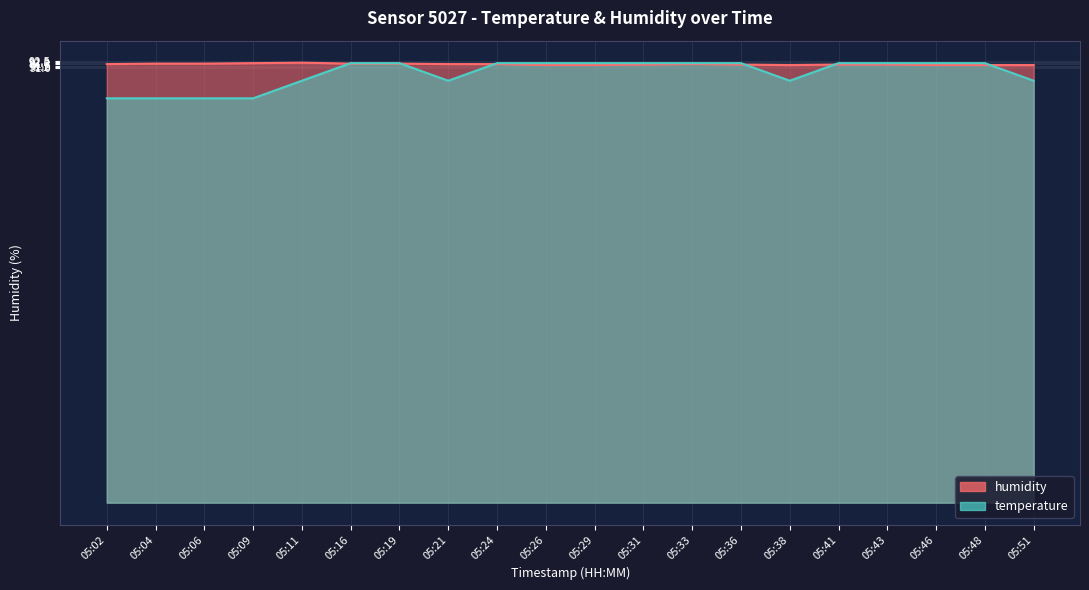

How many intersections are there between humidity and temperature?

6